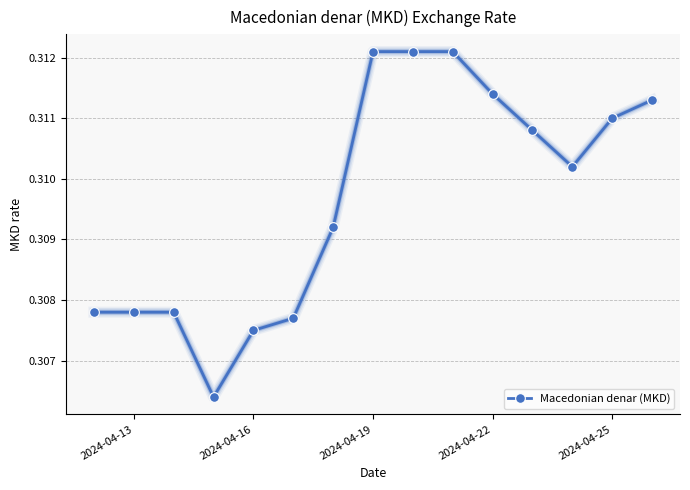

Count the values in the range 0 to 1.

15